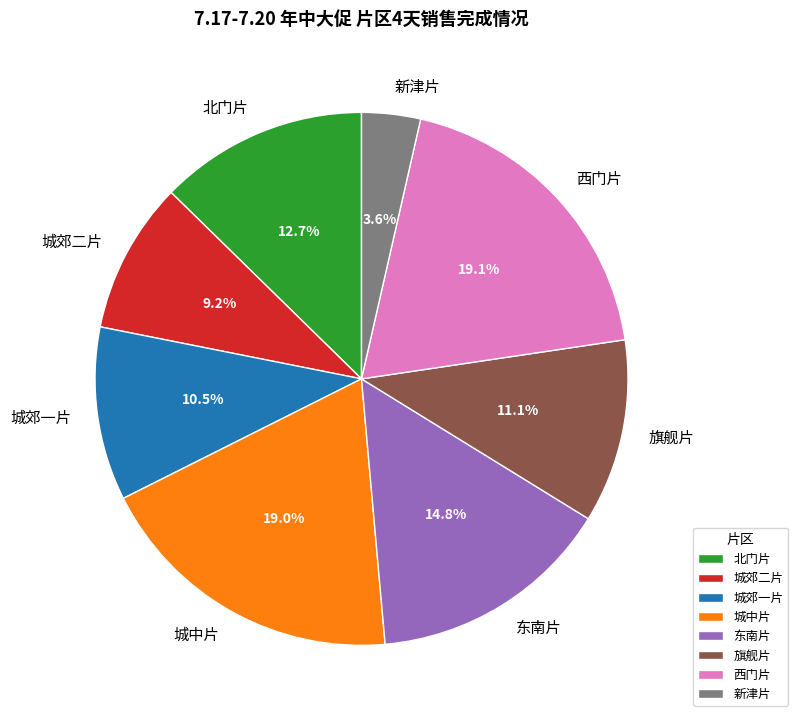

What percentage is the 城郊二片 slice, to the nearest percent?

9%